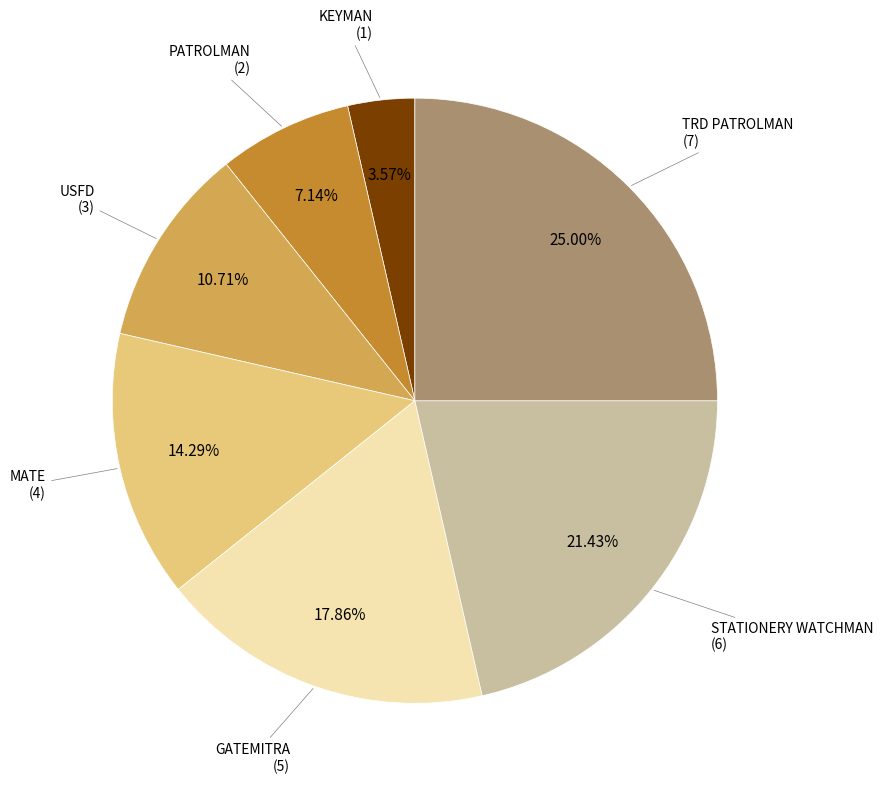

Is there a majority slice in this chart?

No